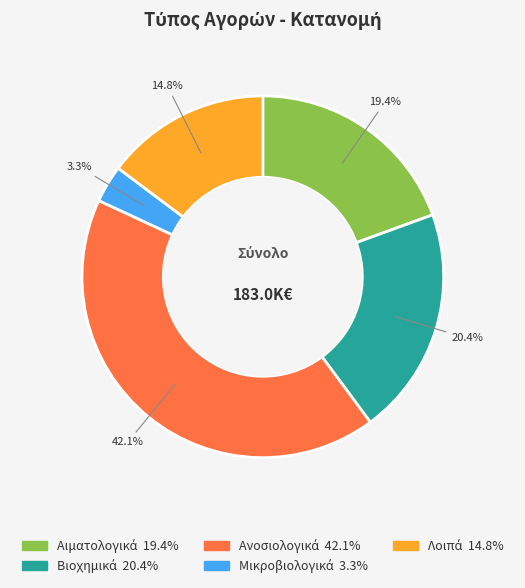

Is there a majority slice in this chart?

No